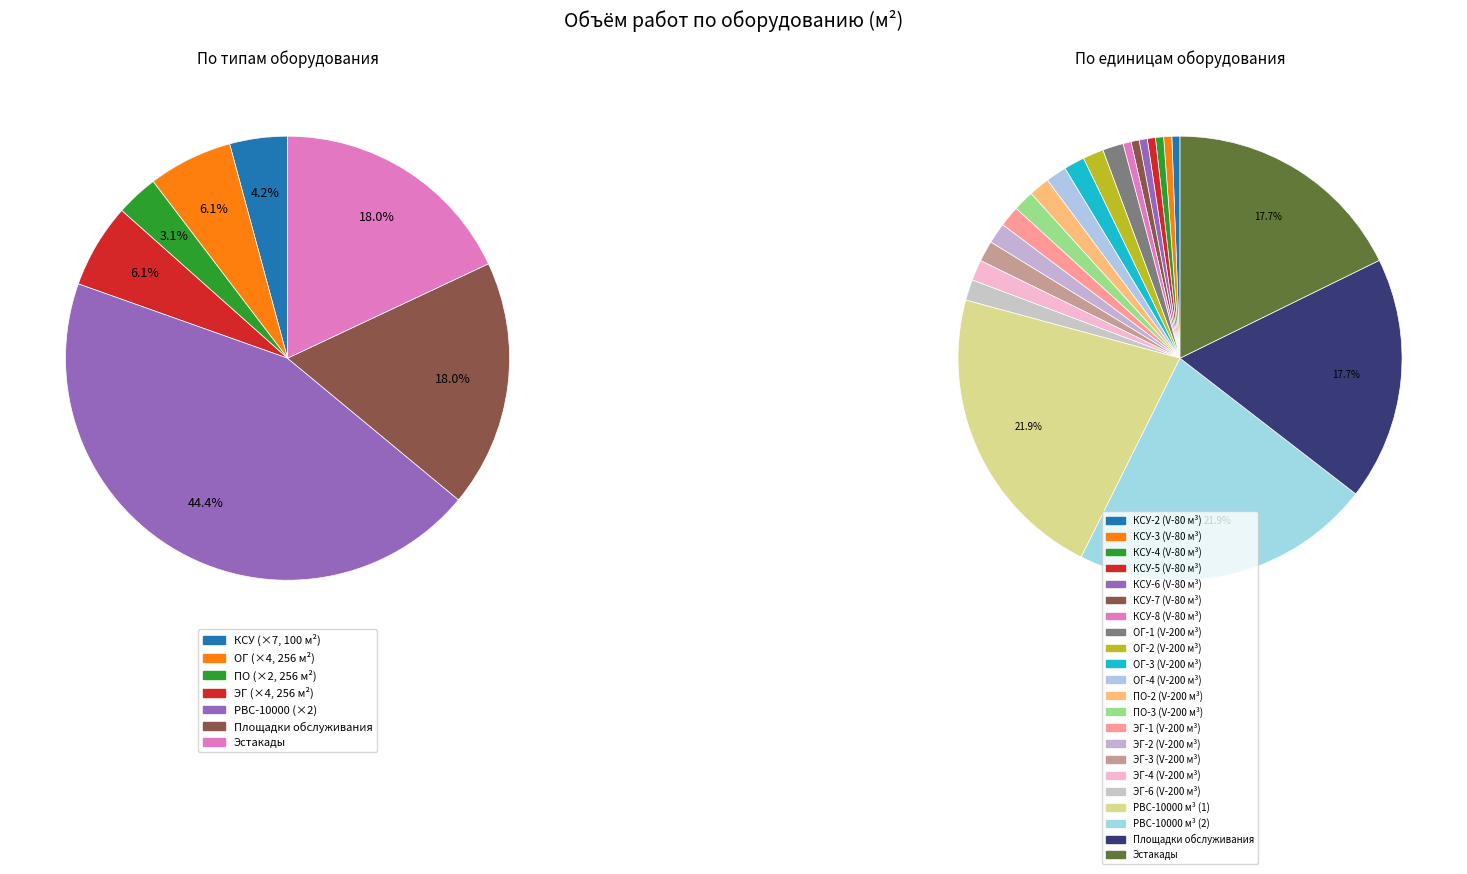

Rank the categories by value from lowest to highest.

КСУ-2 (V-80 м³), КСУ-3 (V-80 м³), КСУ-4 (V-80 м³), КСУ-5 (V-80 м³), КСУ-6 (V-80 м³), КСУ-7 (V-80 м³), КСУ-8 (V-80 м³), ОГ-1 (V-200 м³), ОГ-2 (V-200 м³), ОГ-3 (V-200 м³), ОГ-4 (V-200 м³), ПО-2 (V-200 м³), ПО-3 (V-200 м³), ЭГ-1 (V-200 м³), ЭГ-2 (V-200 м³), ЭГ-3 (V-200 м³), ЭГ-4 (V-200 м³), ЭГ-6 (V-200 м³), Площадки обслуживания, Эстакады, РВС-10000 м³ (1), РВС-10000 м³ (2)